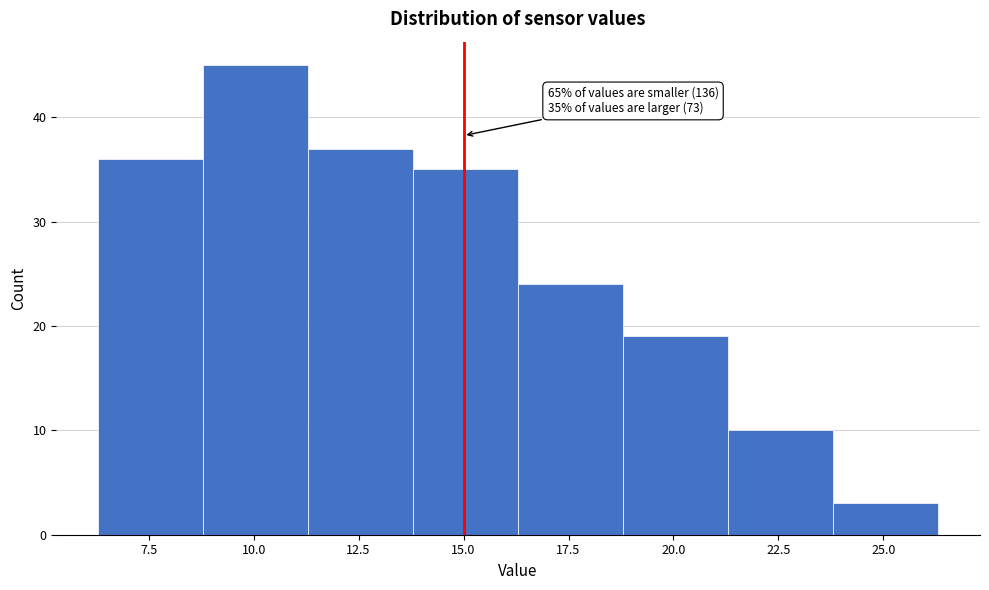

Over which range of the x-axis is the bar tallest?

8.8 to 11.3